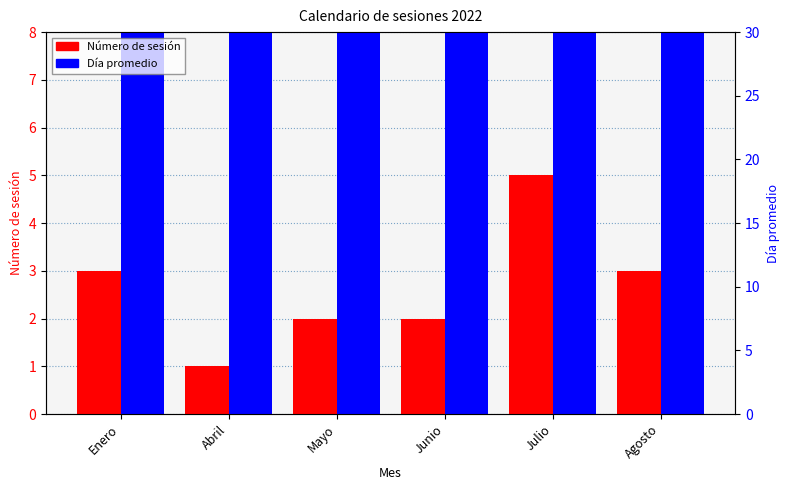

What is the approximate value of Día promedio at Abril?

20.0